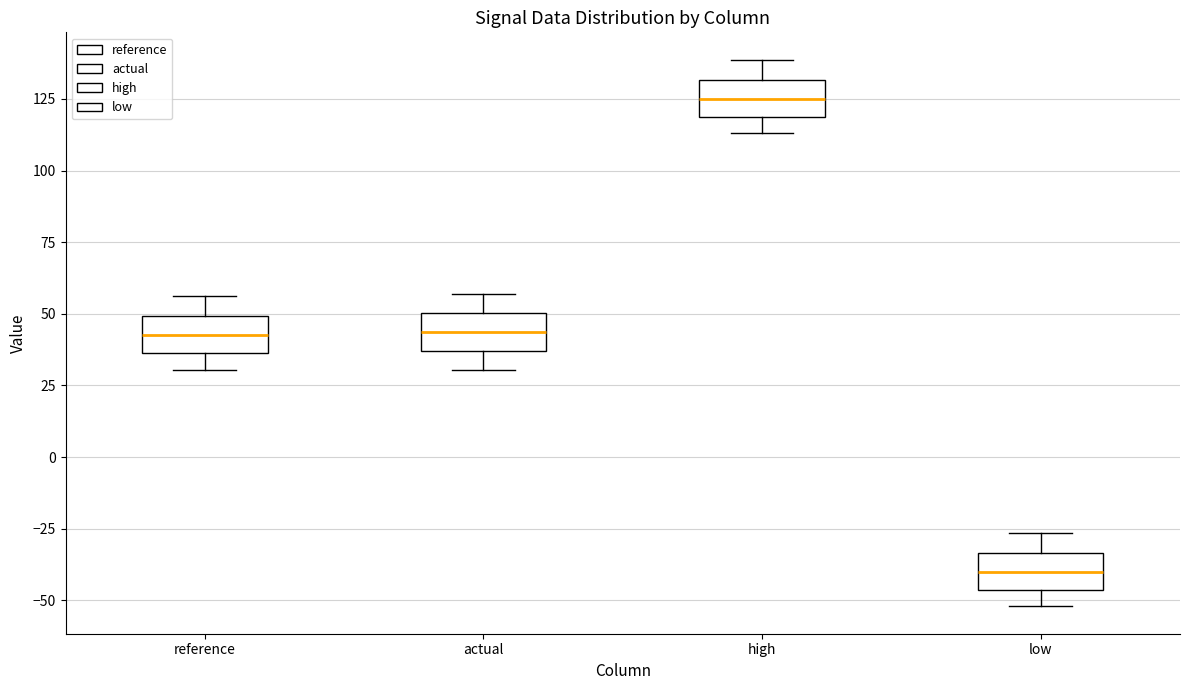

Reading left to right, read every box against the y-axis: the position of its median line, the range the box covers, and the ends of its whiskers. The values are not printed on the chart, so give them approximately, as read against the axis.

reference: median 45, box 35 to 50, whiskers 30 to 55
actual: median 45, box 35 to 50, whiskers 30 to 55
high: median 125, box 120 to 130, whiskers 115 to 140
low: median -40, box -45 to -35, whiskers -50 to -25